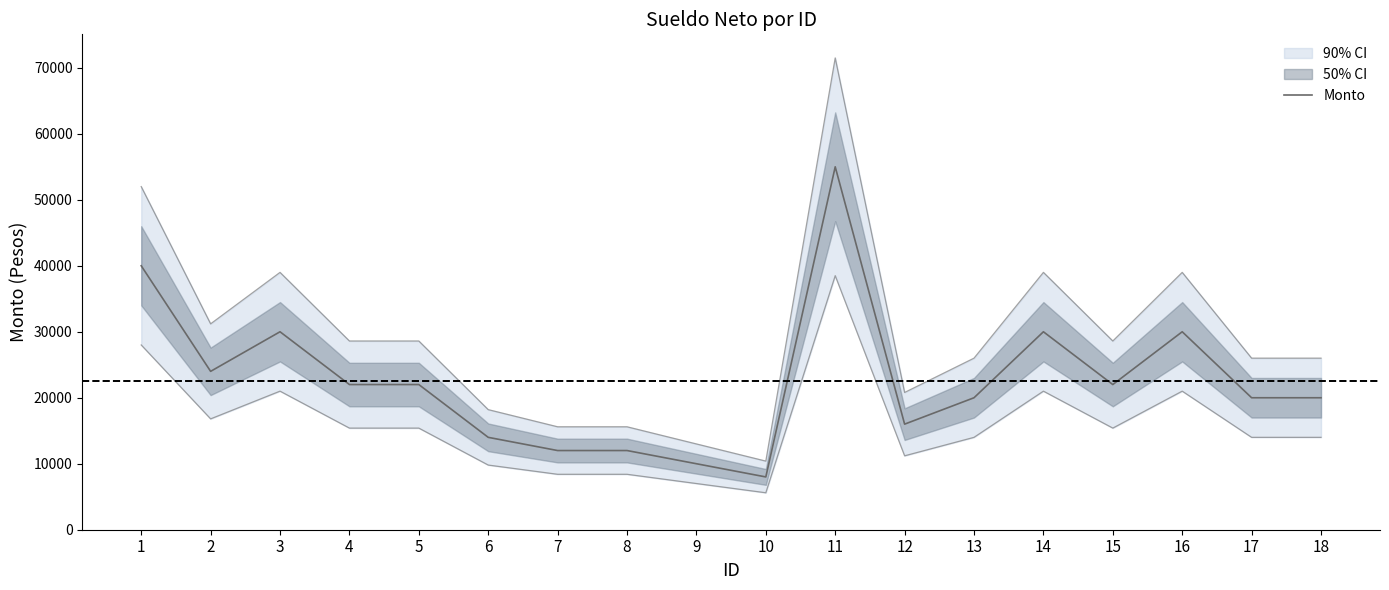

Reading left to right, what are all the values shown in this chart?

1=40000	2=24000	3=30000	4=22000	5=22000	6=14000	7=12000	8=12000	9=10000	10=8000	11=55000	12=16000	13=20000	14=30000	15=22000	16=30000	17=20000	18=20000